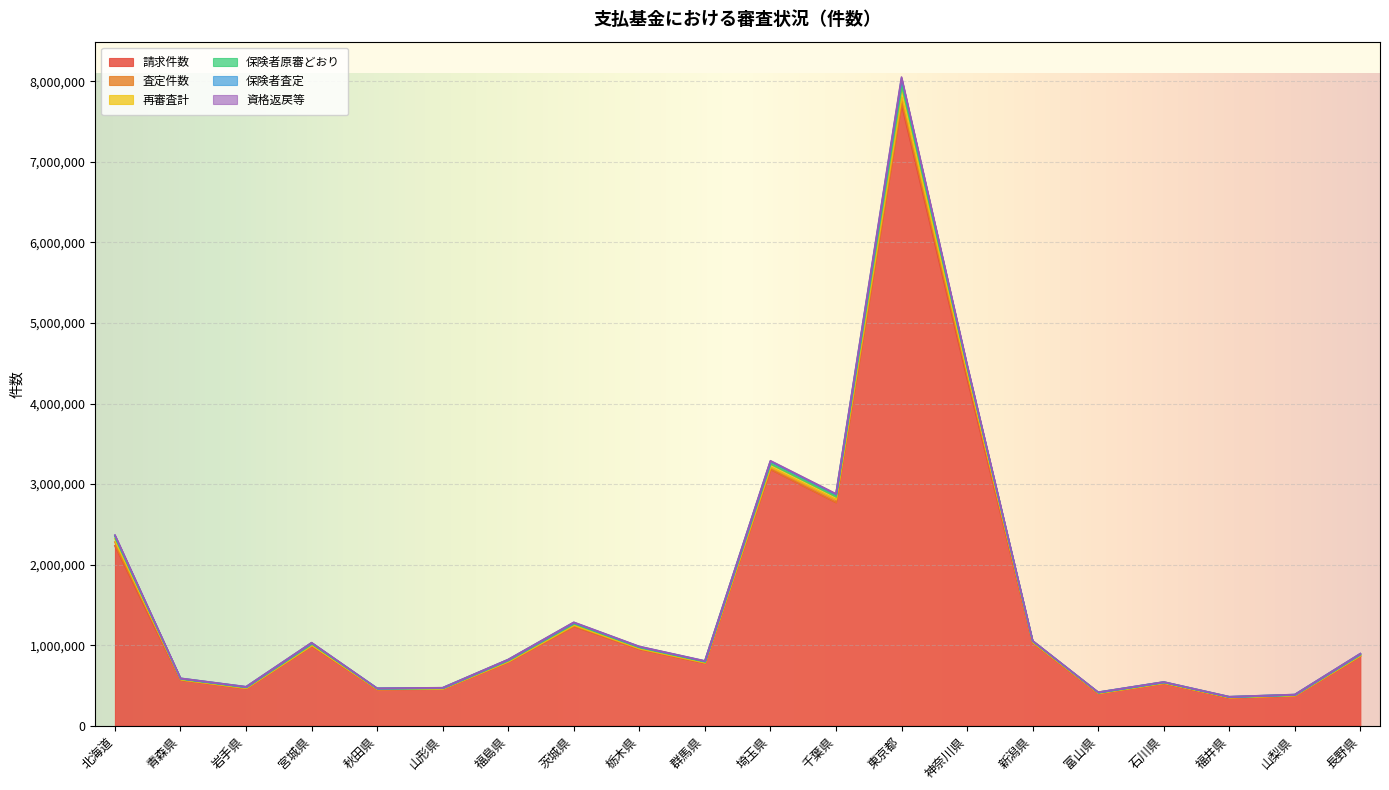

True or false: 資格返戻等 and 保険者原審どおり cross at least once.

False